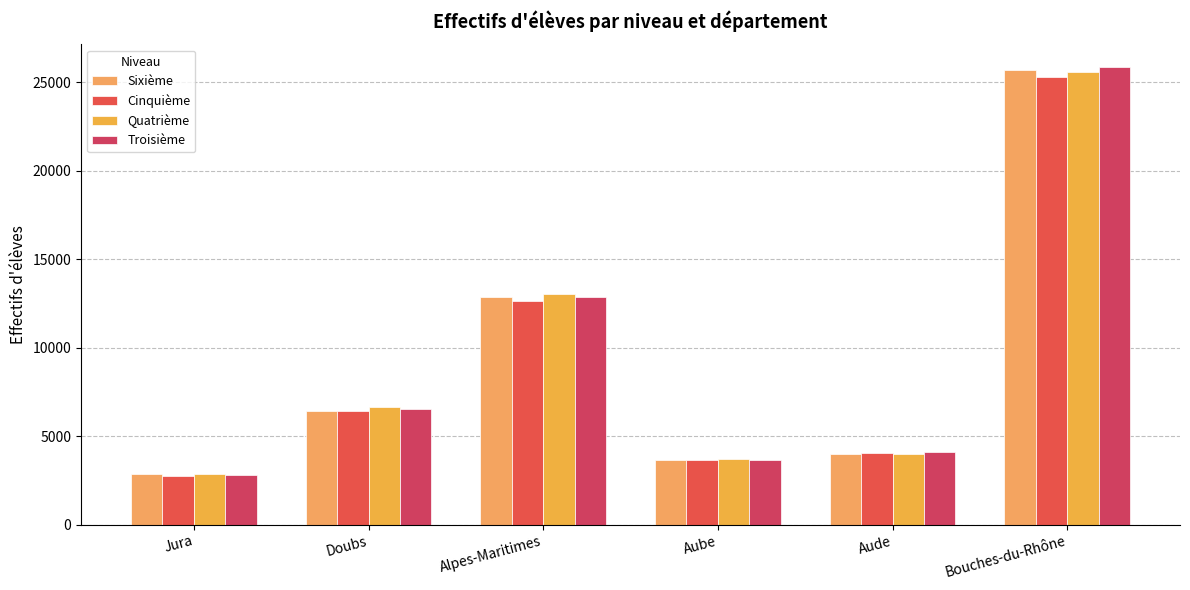

Where is Quatrième nearest to the value 14215?

Alpes-Maritimes